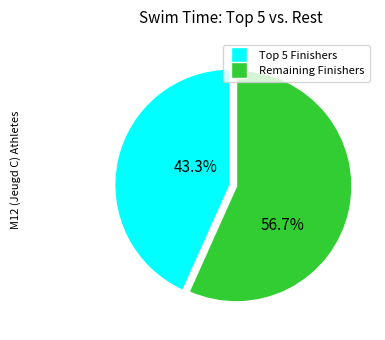

Is there any slice that represents more than half of the pie?

Yes